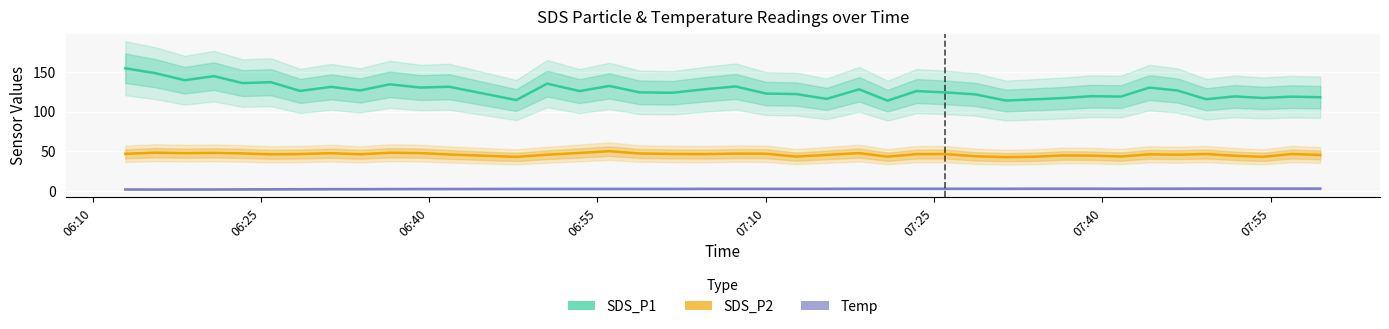

List the series in order of their peak value, lowest first.

Temp, SDS_P2, SDS_P1